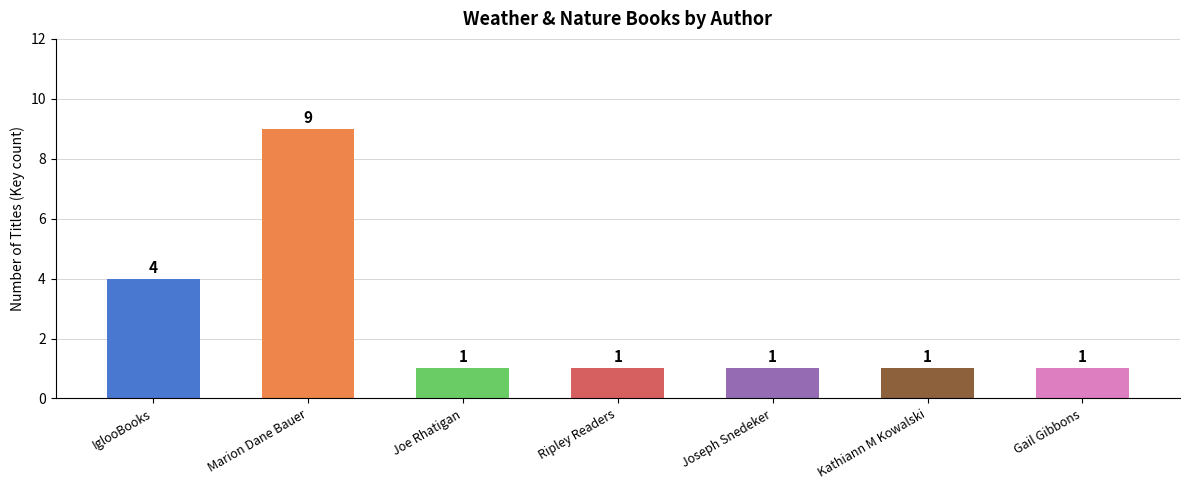

What is the greatest value displayed?

9